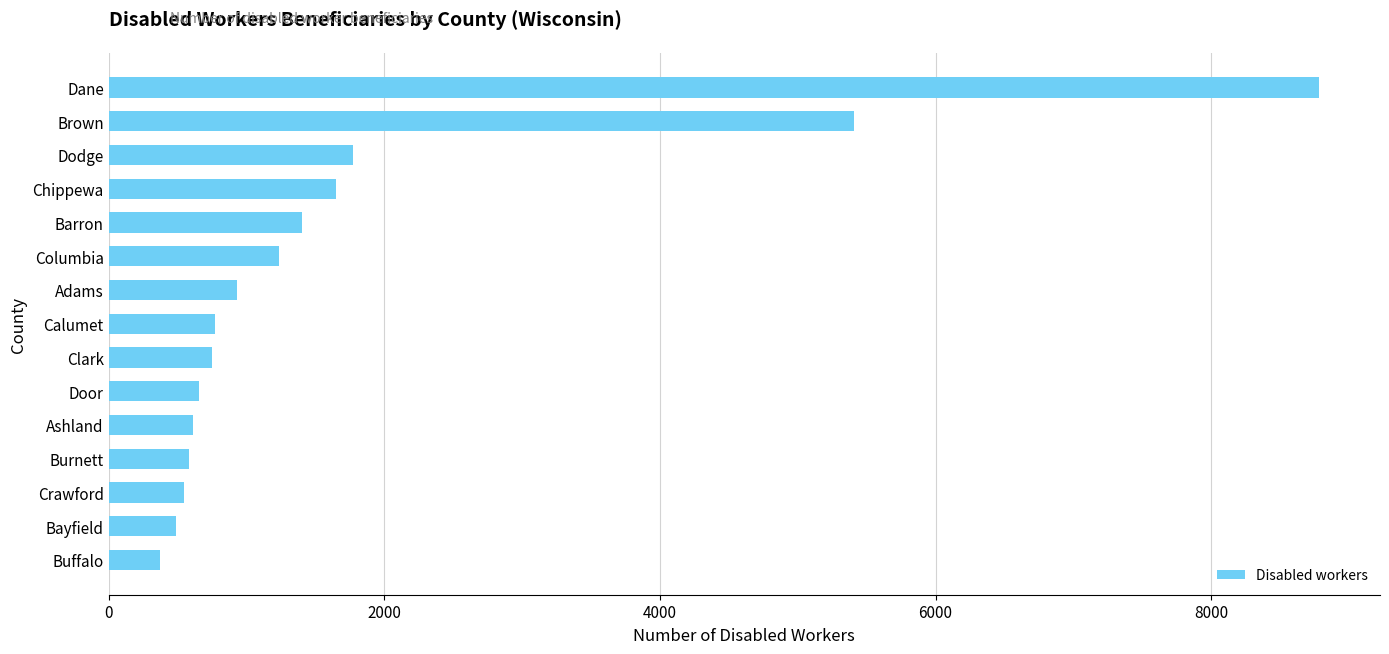

What is the label of the 11th bar from the top?

Ashland